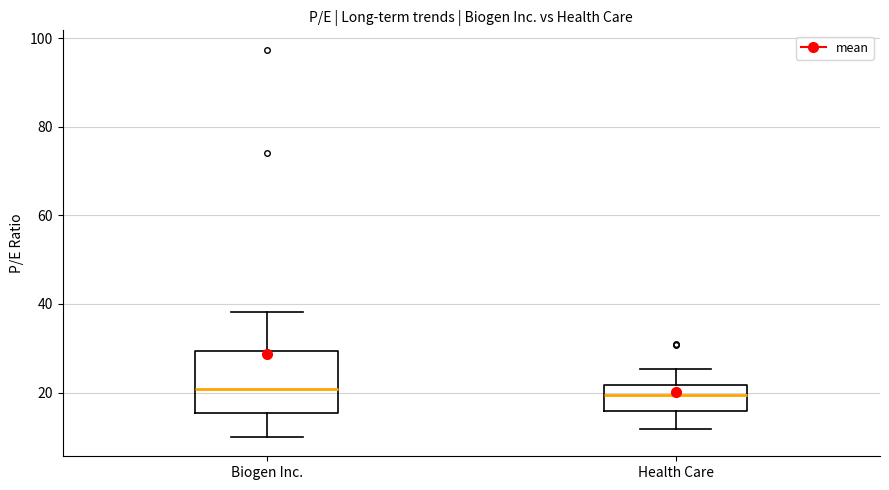

Reading left to right, transcribe this box plot: for each box, give where its median line is, the range the box spans, and where its two whiskers end, as read against the y-axis. The values are not printed on the chart, so give them approximately, as read against the axis.

Biogen Inc.: median 20, box 16 to 30, whiskers 10 to 38
Health Care: median 20, box 16 to 22, whiskers 12 to 26